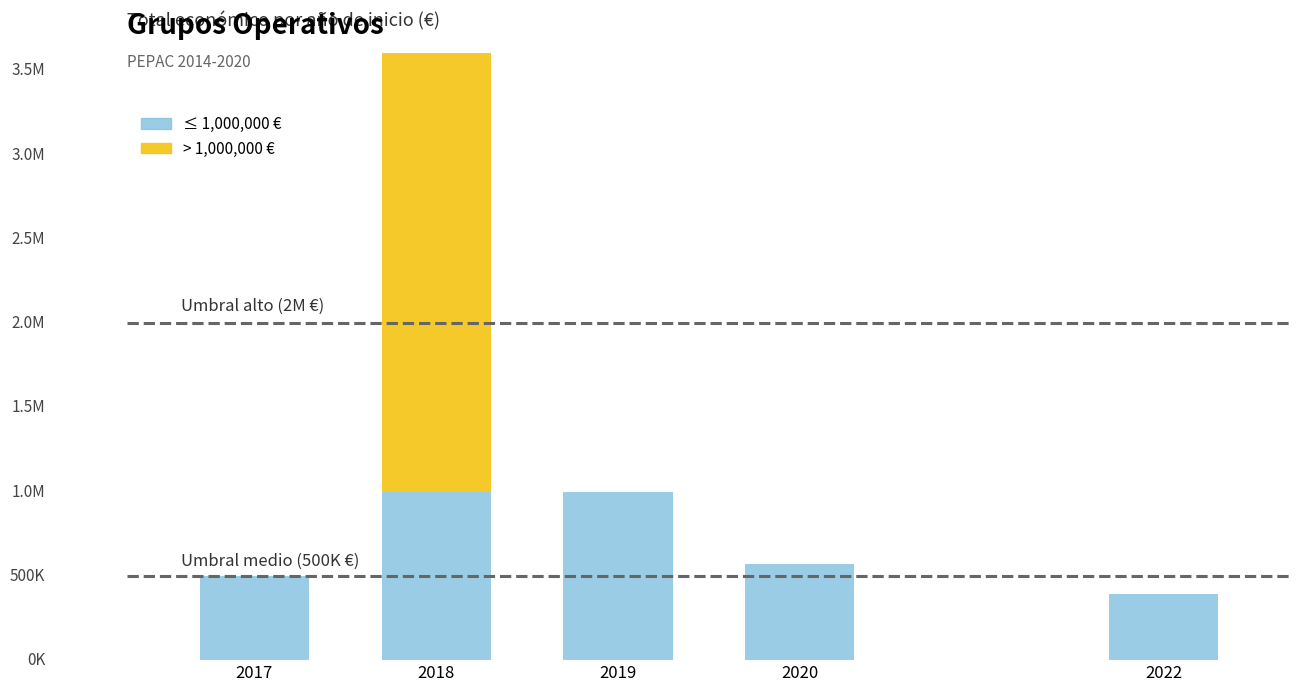

How many data points does each series have?

5